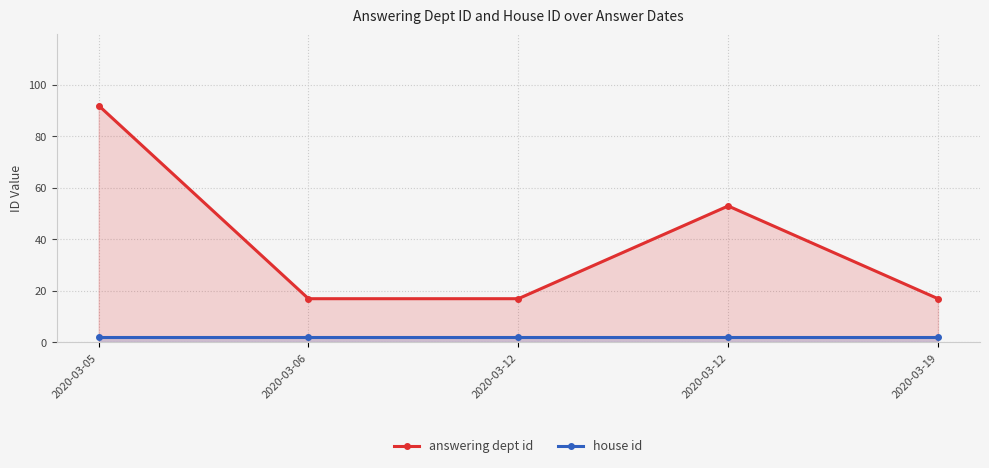

Rank the series at 2020-03-06 from lowest to highest value.

house id, answering dept id